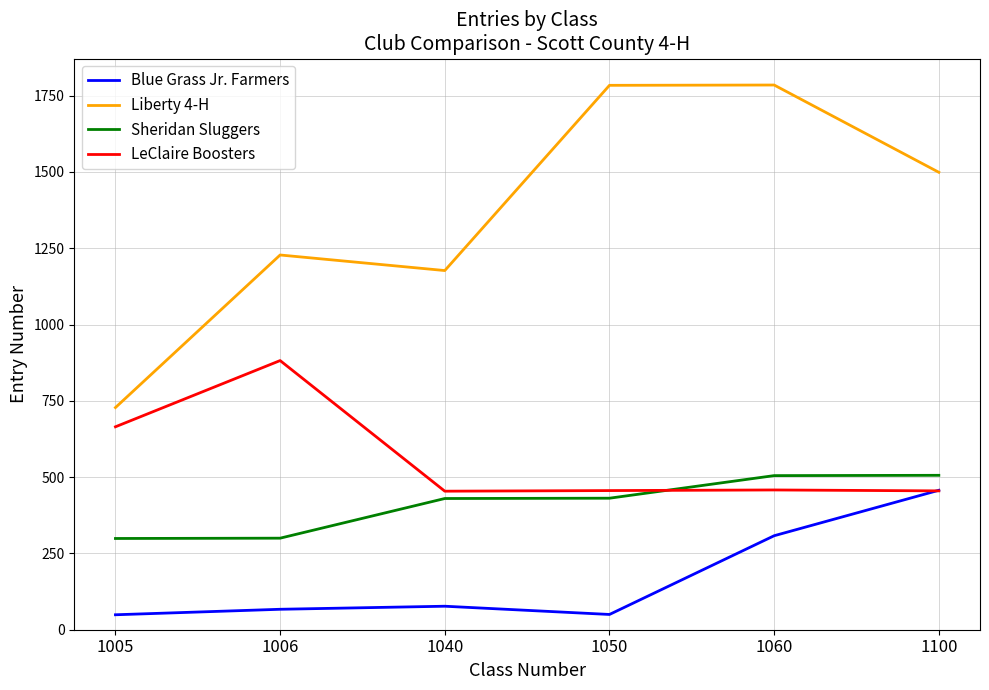

Rank the series by their maximum value, from highest to lowest.

Liberty 4-H, LeClaire Boosters, Sheridan Sluggers, Blue Grass Jr. Farmers